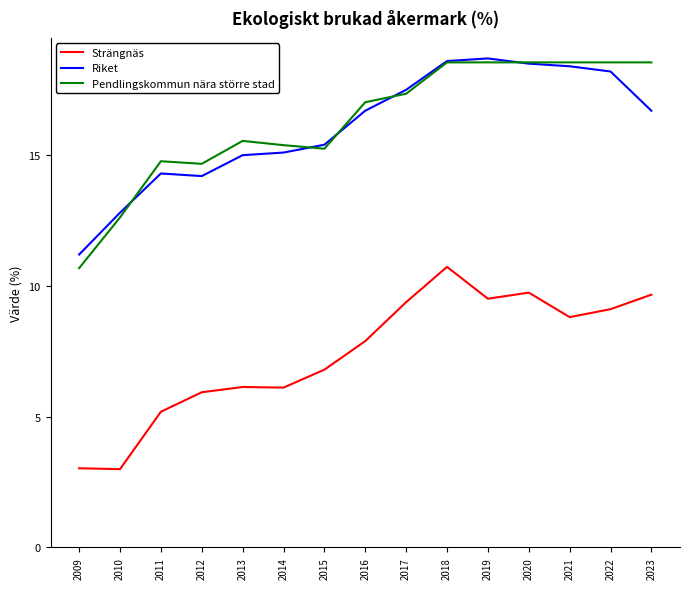

What is the difference between the maximum and minimum values in the Strängnäs series?

7.7